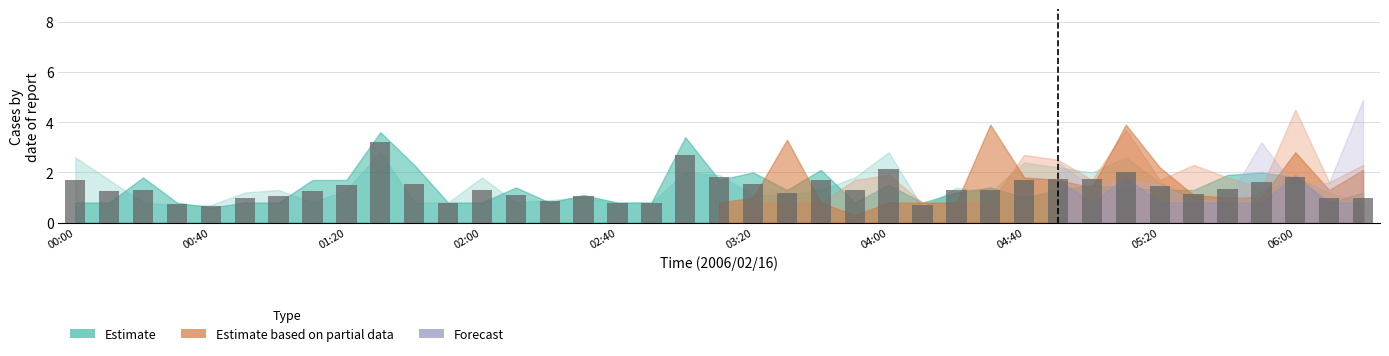

What is the value of the 27th bar from the left?

1.3